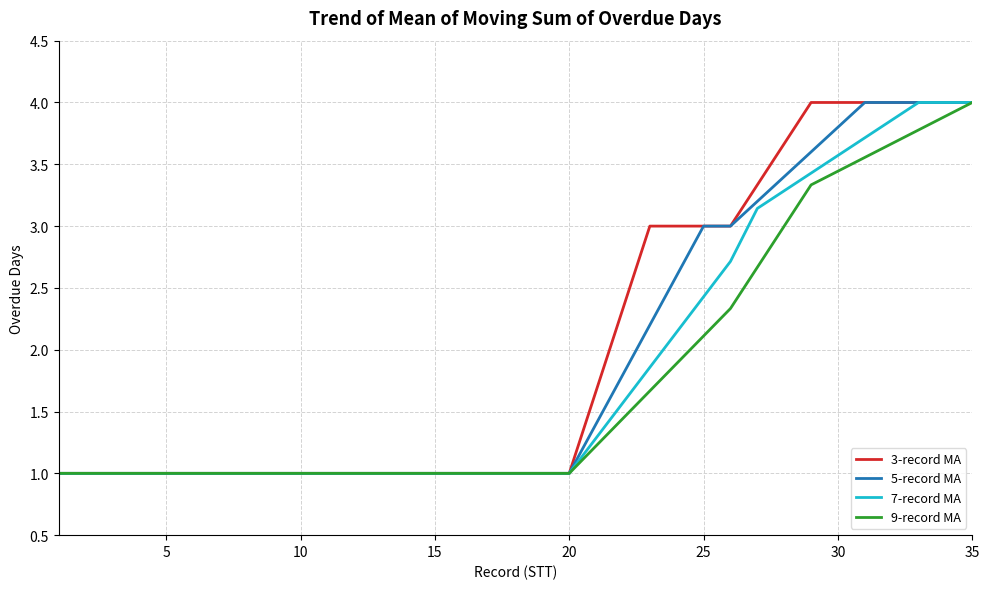

What is the minimum value shown in the chart?

1.0